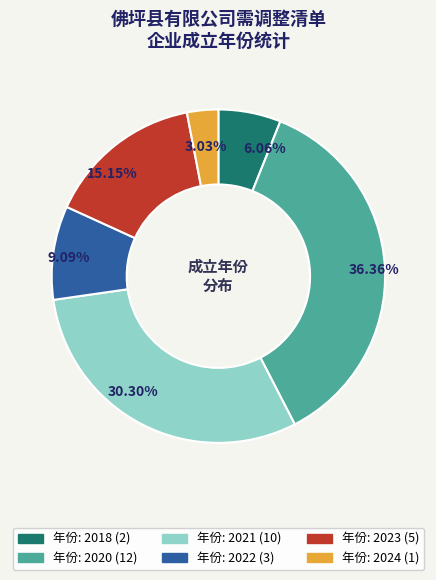

Is there a majority slice in this chart?

No